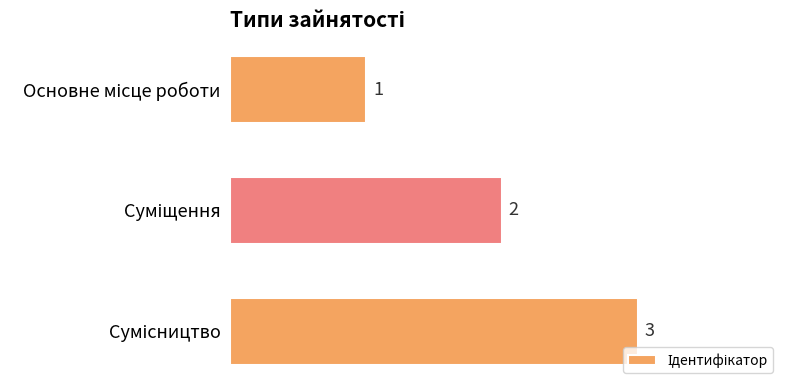

What is the value of the 1st bar from the top?

1